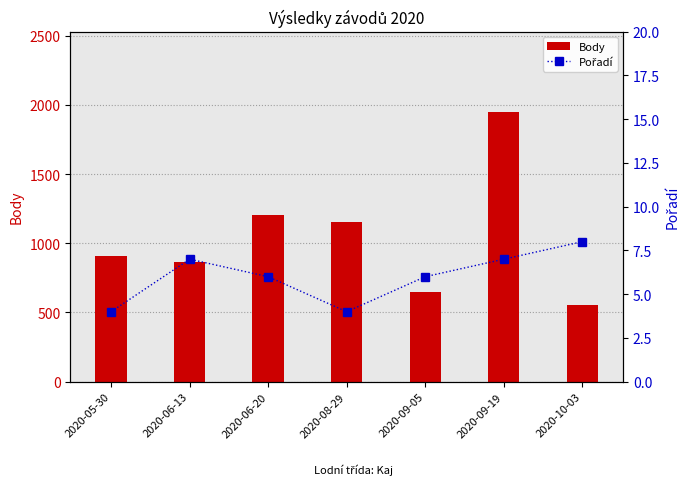

What are all the series names shown in the legend?

Body, Pořadí